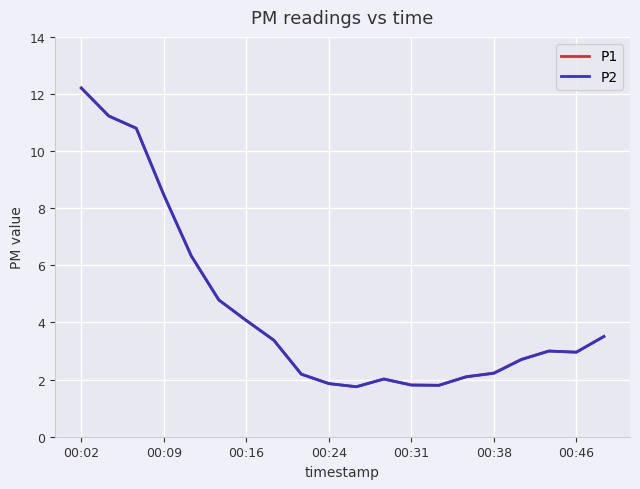

Is this an area chart (filled region under the line)?

No